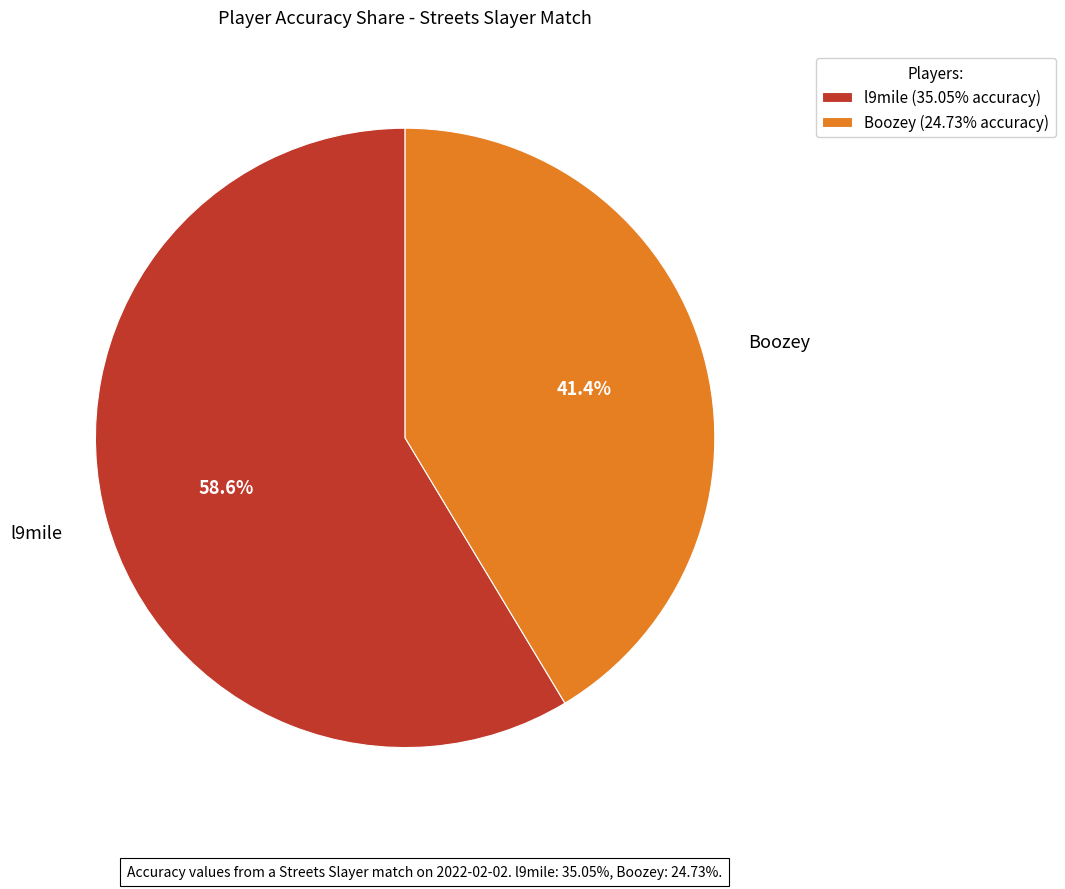

Which category accounts for the majority?

l9mile